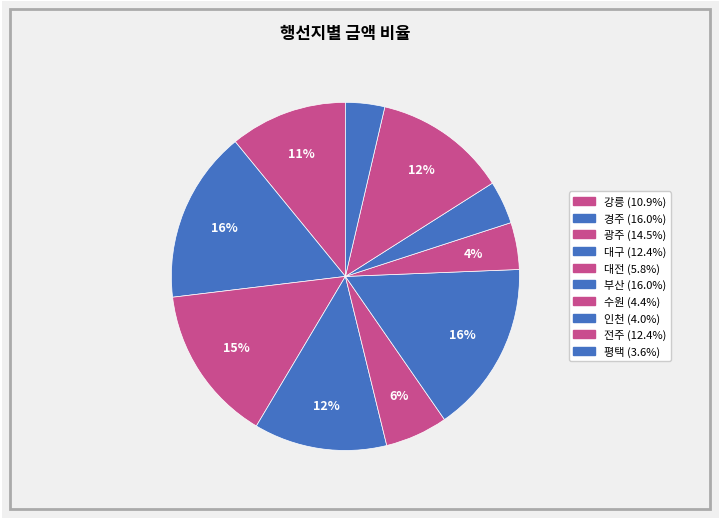

Does 강릉 account for over 50% of the chart?

No